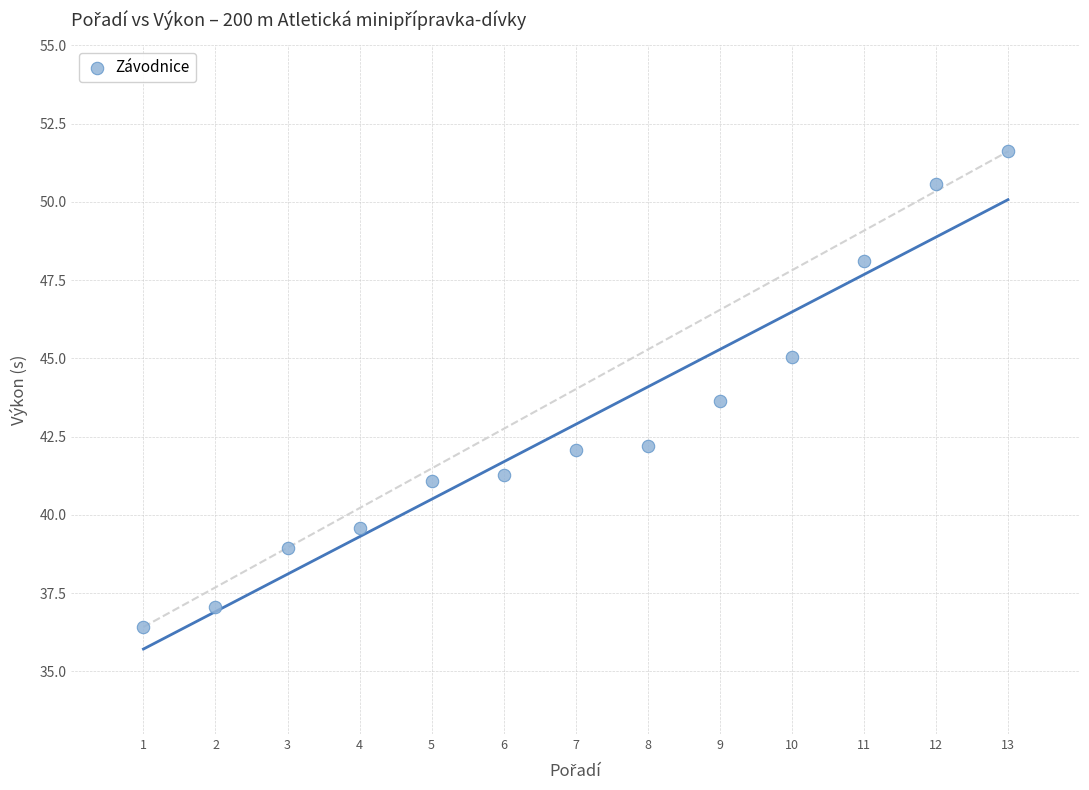

What Y value in the scatter plot is closest to 44?

43.6